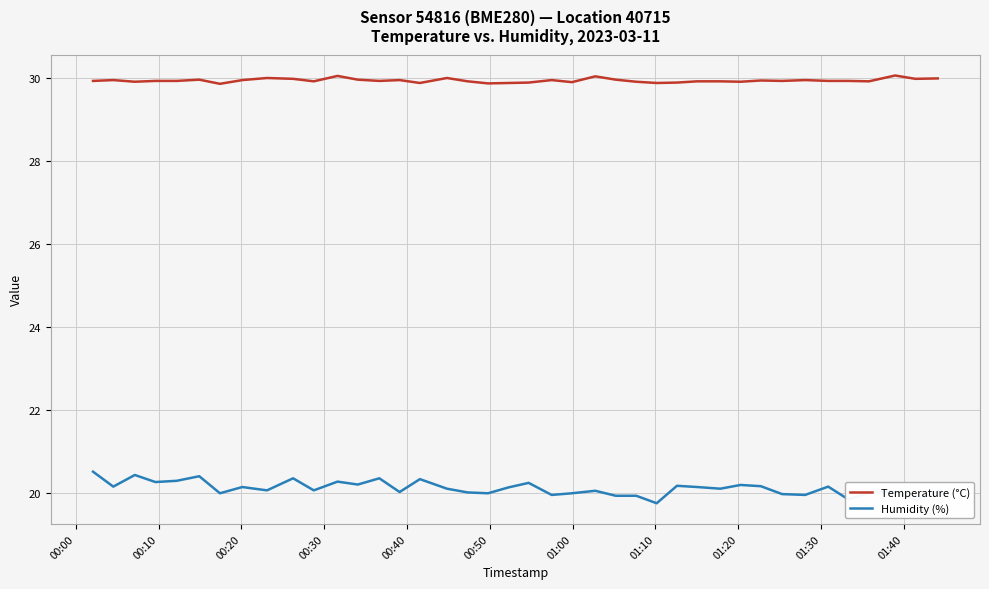

List the series in order of their overall mean, lowest first.

Humidity (%), Temperature (°C)